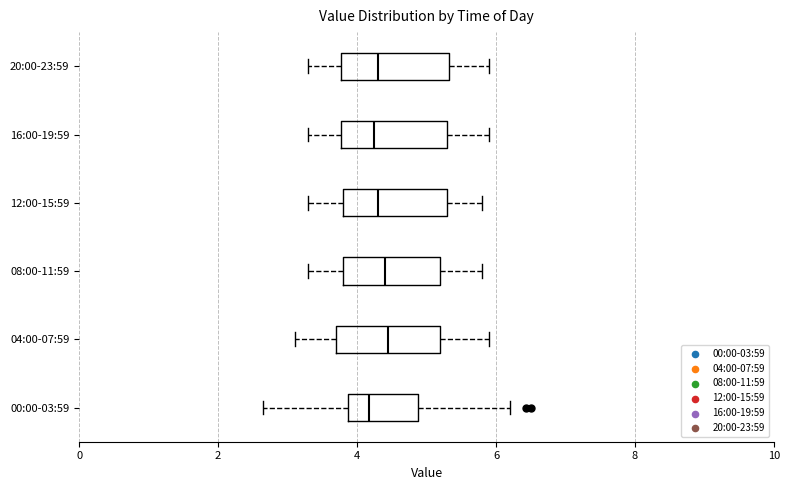

Reading bottom to top, read every box against the x-axis: the position of its median line, the range the box covers, and the ends of its whiskers. The values are not printed on the chart, so give them approximately, as read against the axis.

00:00-03:59: median 4.2, box 3.8 to 4.8, whiskers 2.6 to 6.2
04:00-07:59: median 4.4, box 3.8 to 5.2, whiskers 3.2 to 6.0
08:00-11:59: median 4.4, box 3.8 to 5.2, whiskers 3.4 to 5.8
12:00-15:59: median 4.4, box 3.8 to 5.4, whiskers 3.4 to 5.8
16:00-19:59: median 4.2, box 3.8 to 5.4, whiskers 3.4 to 6.0
20:00-23:59: median 4.4, box 3.8 to 5.4, whiskers 3.4 to 6.0